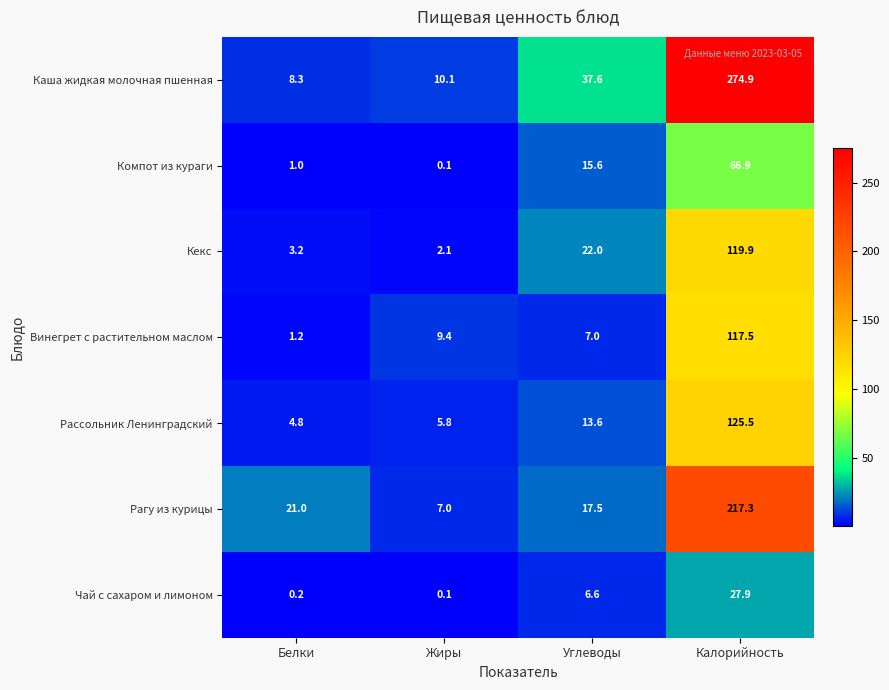

What is the sum of all Винегрет с растительном маслом values?

135.1